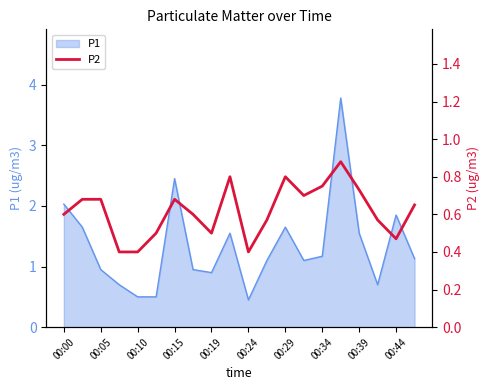

True or false: P1 has a value of 0.9 at 00:19.

True